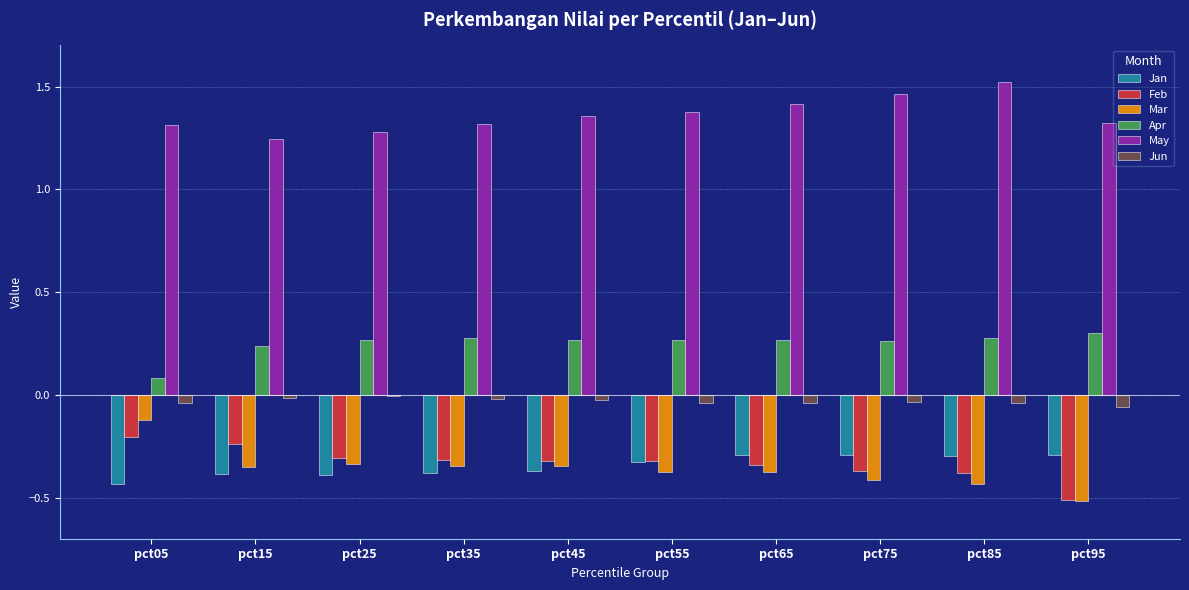

Count the number of categories in the chart.

10